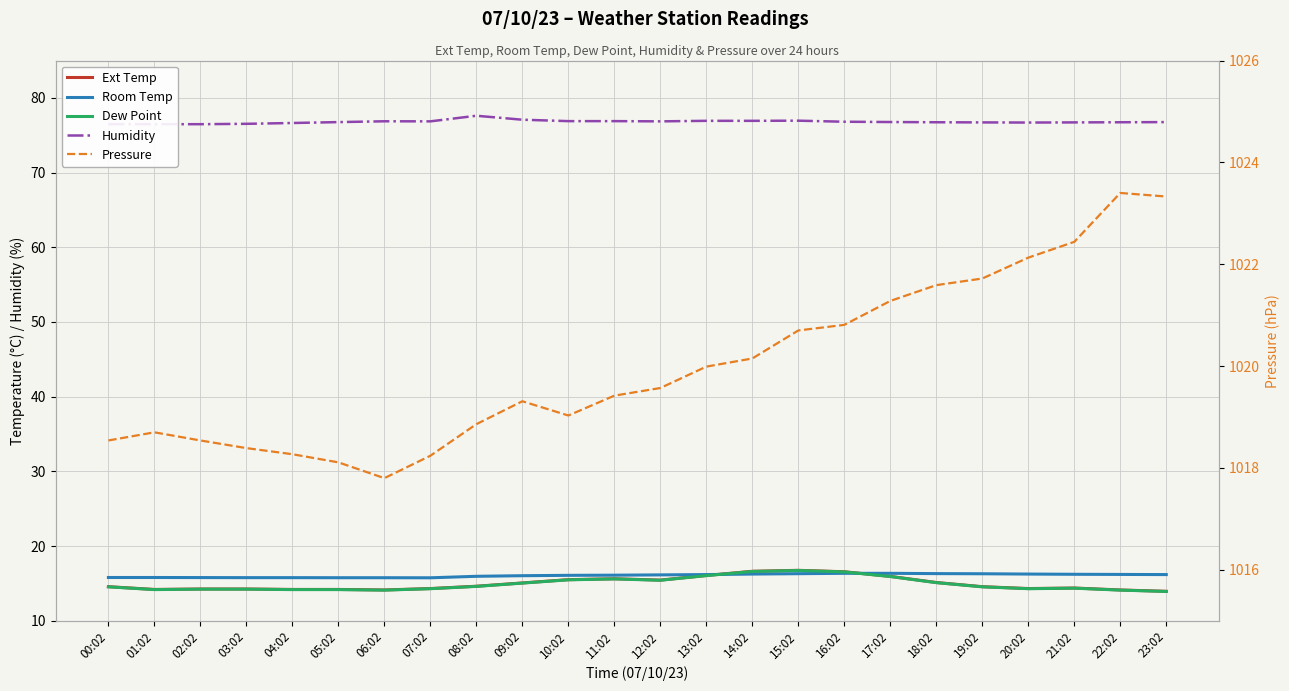

True or false: Pressure and Ext Temp intersect in this chart.

False